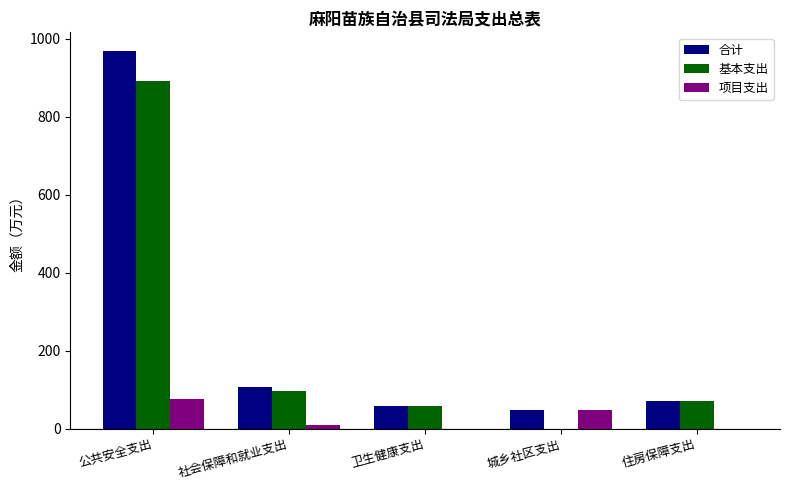

What is the total value across all series at 卫生健康支出?

116.0